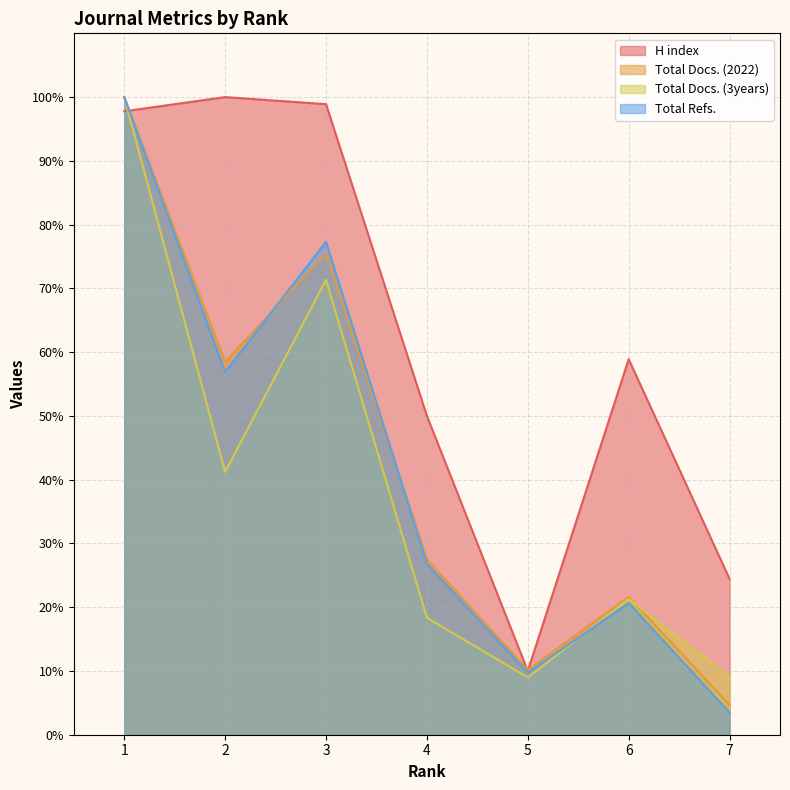

Count the number of categories in the chart.

7